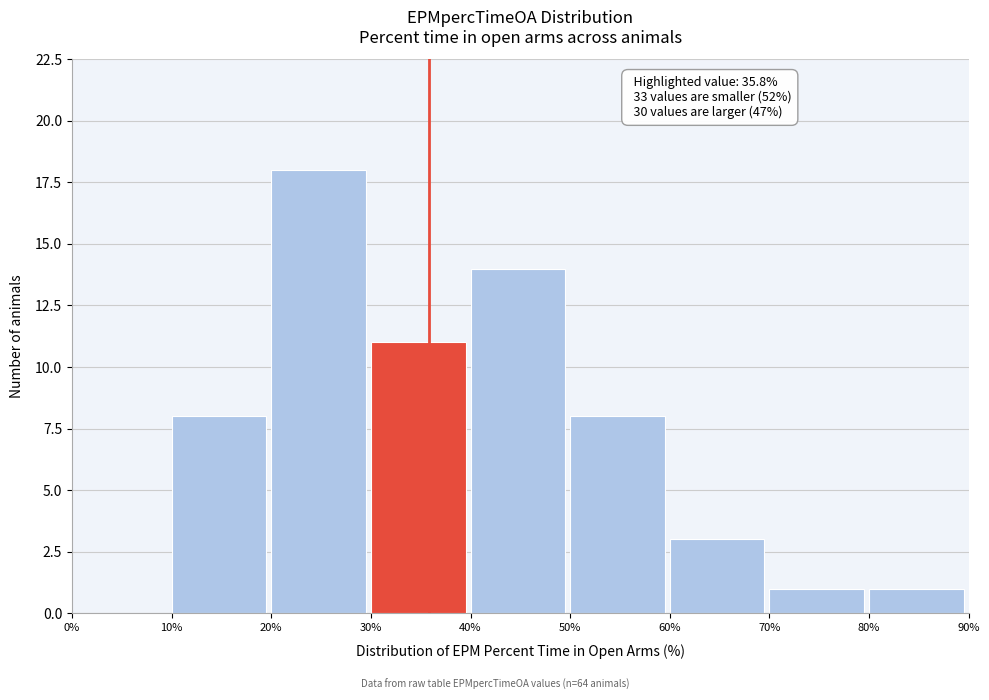

Over which range of the x-axis is the bar tallest?

20% to 30%